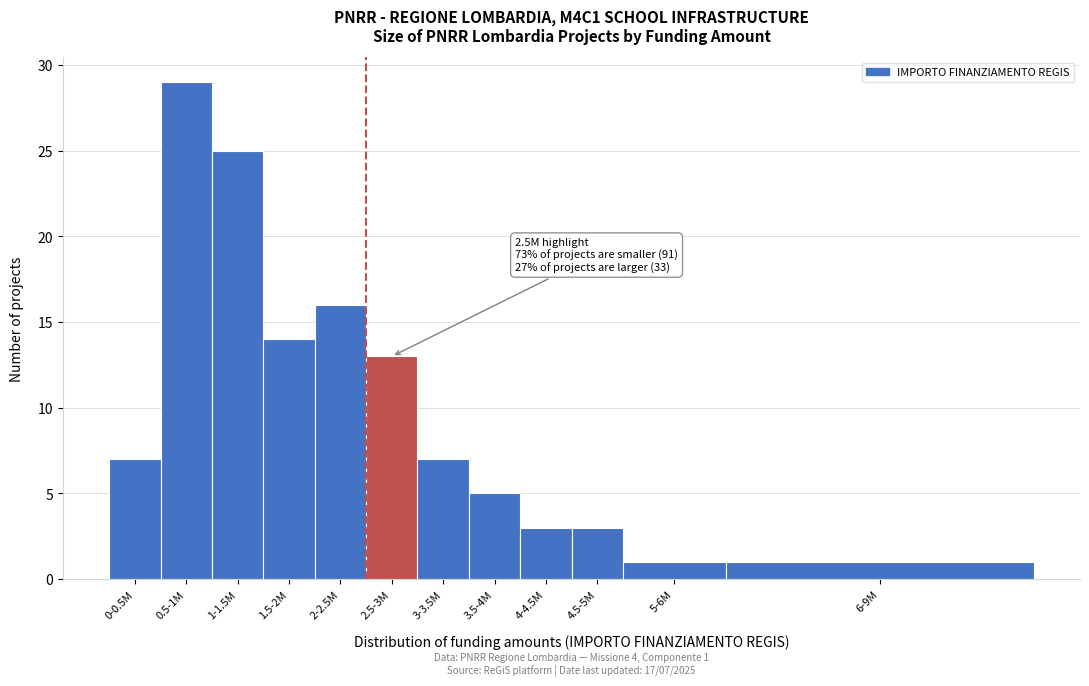

Reading right to left, what are all the values shown in this chart?

1	1	3	3	5	7	13	16	14	25	29	7